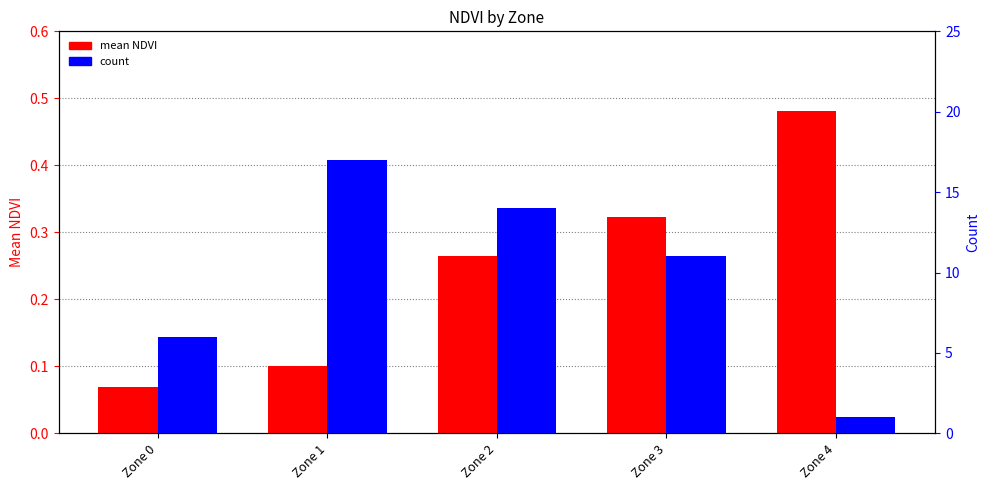

Which category has the highest value in the count series?

Zone 1